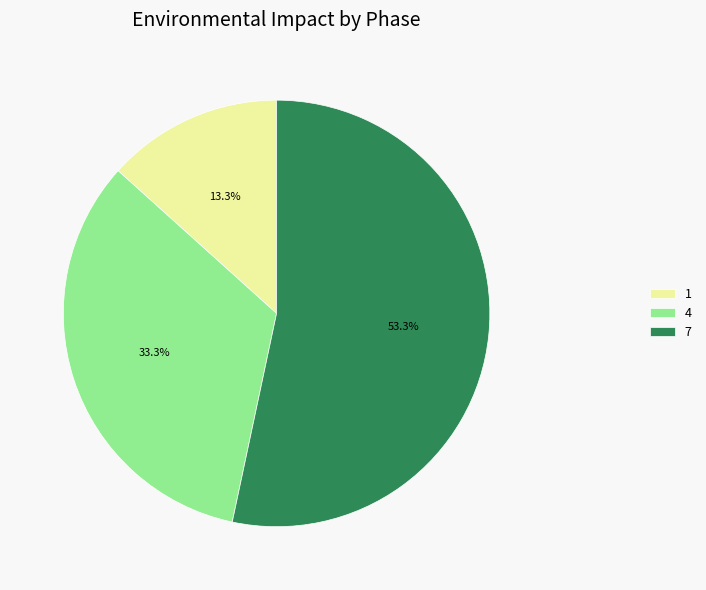

What percentage is the 4 slice, to the nearest percent?

33%